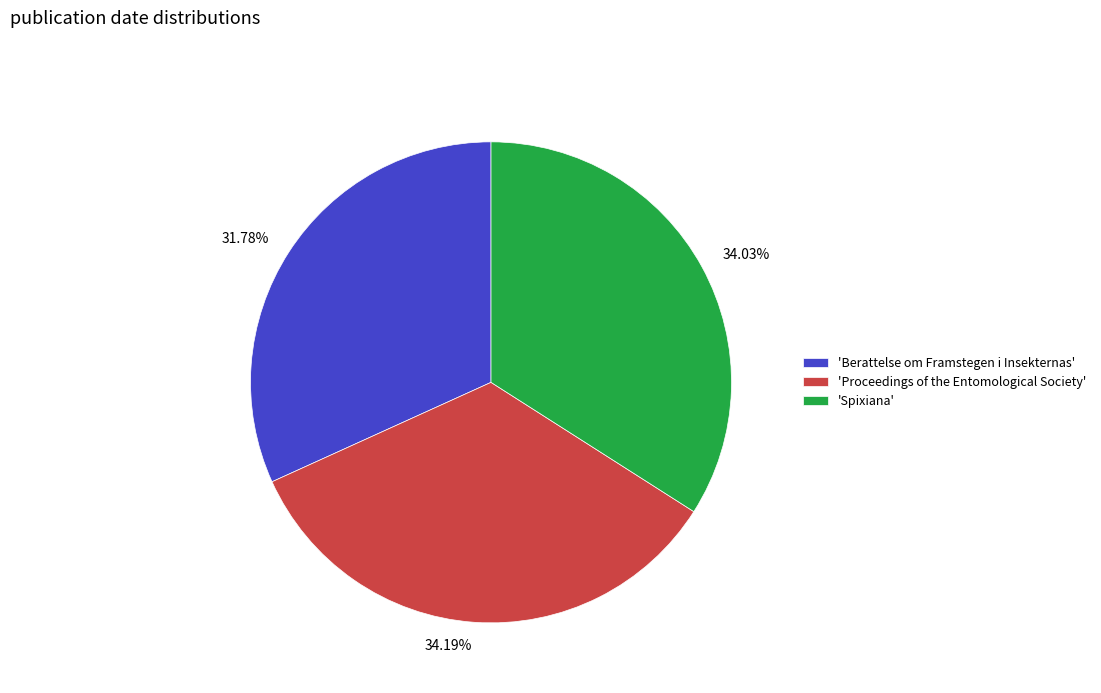

Between 31.78% and 34.19%, which is larger?

34.19%